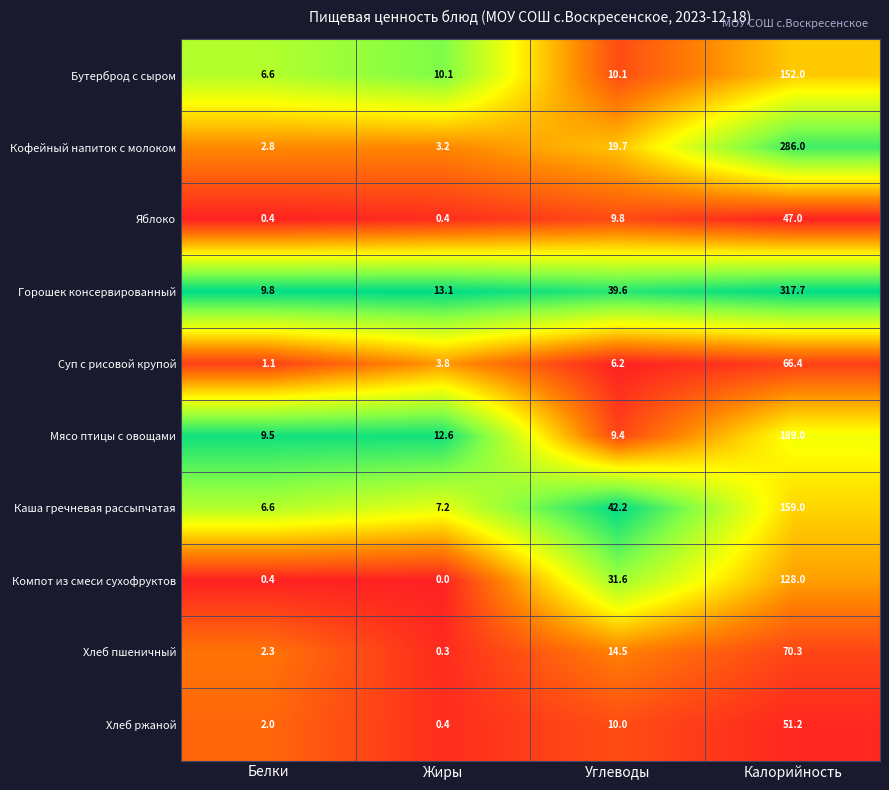

Which series has the widest spread of values?

Горошек консервированный